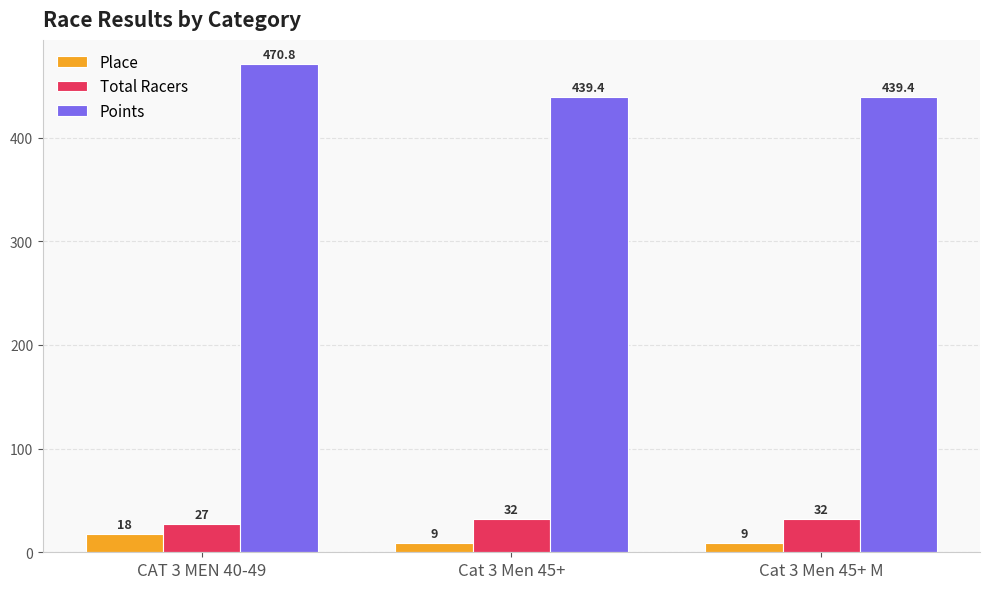

Reading left to right, list all the values displayed in this chart.

Place: CAT 3 MEN 40-49=18.0	Cat 3 Men 45+=9.0	Cat 3 Men 45+ M=9.0
Total Racers: CAT 3 MEN 40-49=27.0	Cat 3 Men 45+=32.0	Cat 3 Men 45+ M=32.0
Points: CAT 3 MEN 40-49=470.8	Cat 3 Men 45+=439.4	Cat 3 Men 45+ M=439.4